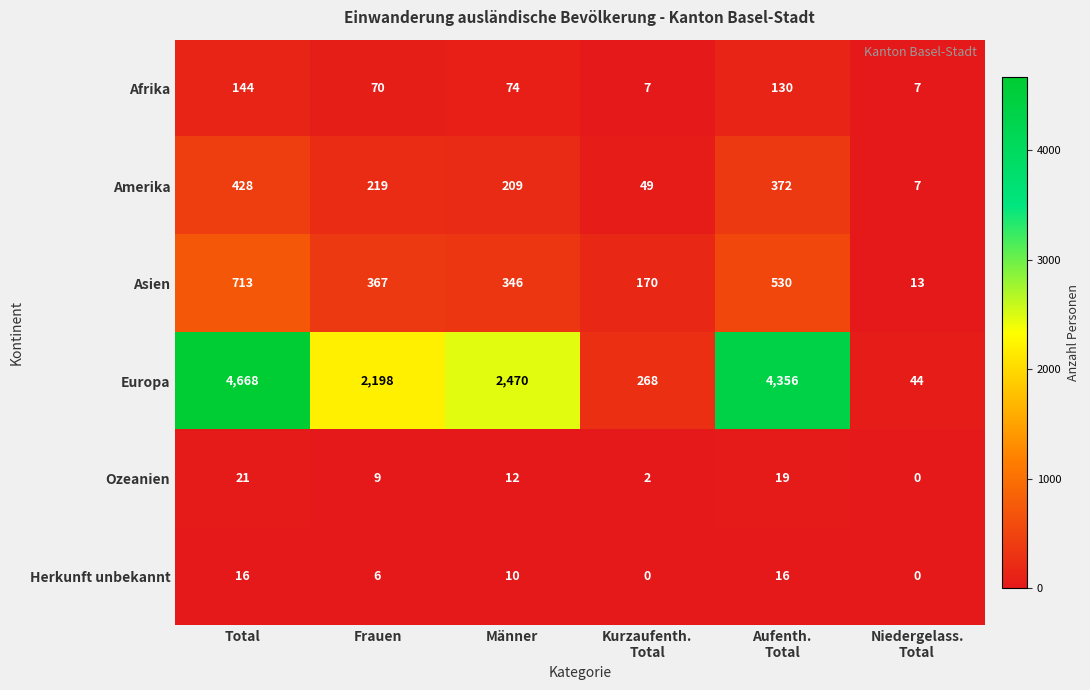

What is the highest value of the Afrika series?

144